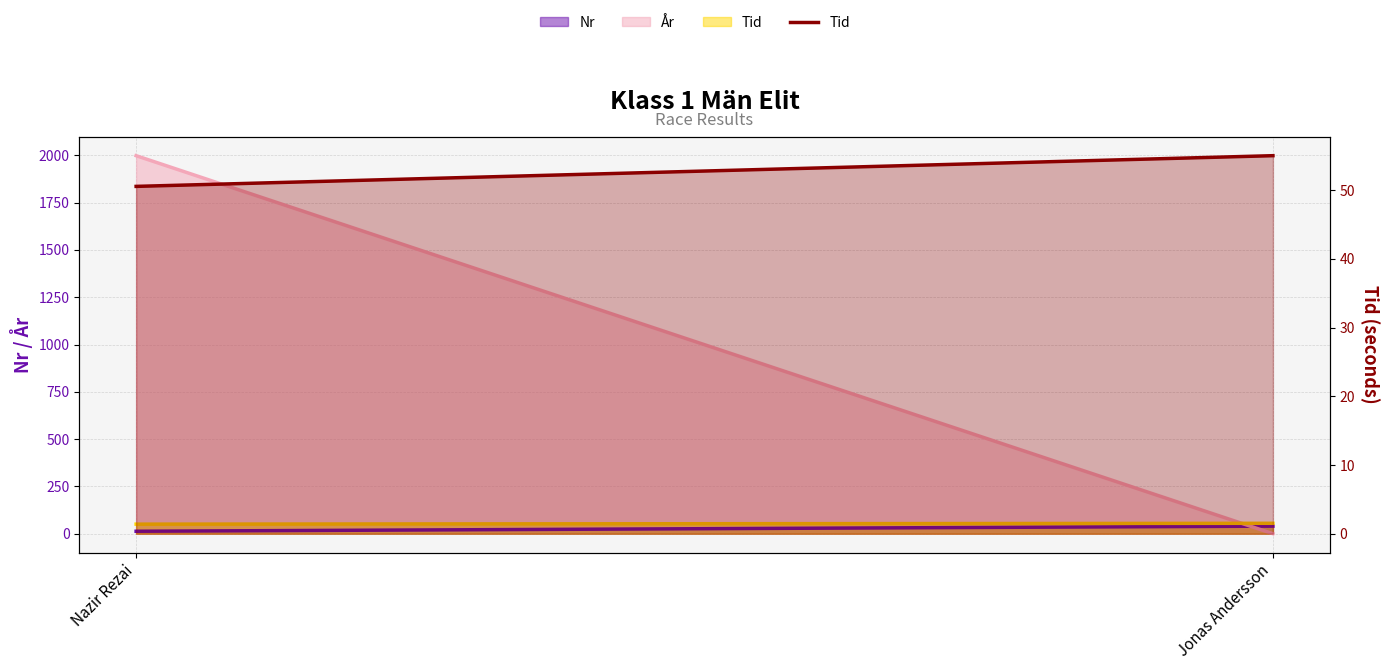

List the labels in order of value, largest first.

Jonas Andersson, Nazir Rezai